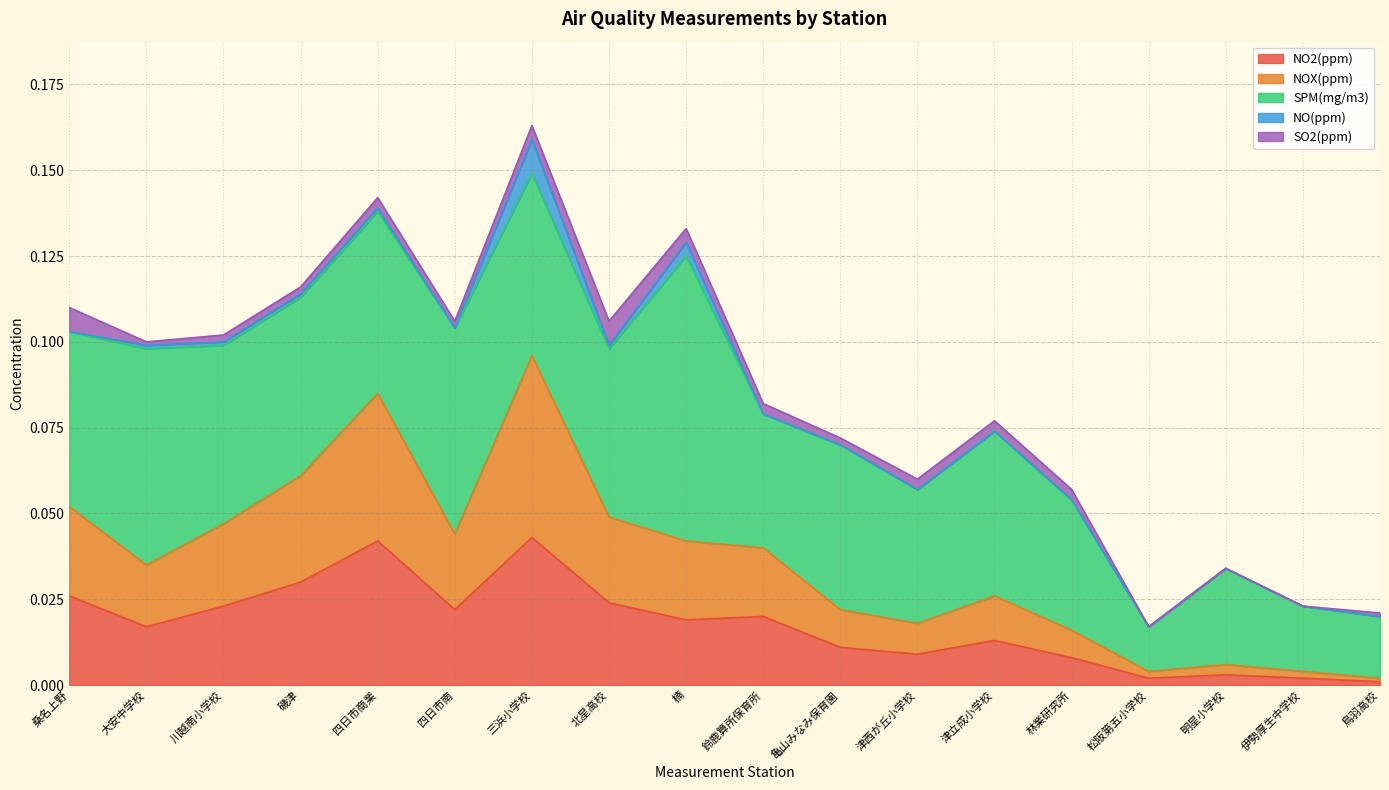

At which category does NO2(ppm) reach its first local peak?

四日市商業